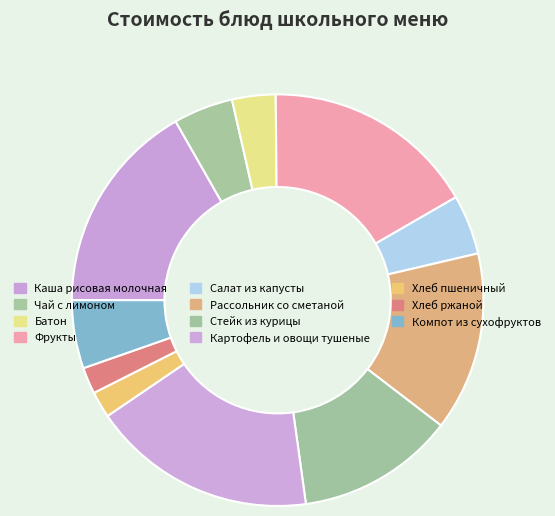

What percentage is NOT represented by Батон?

96.6%